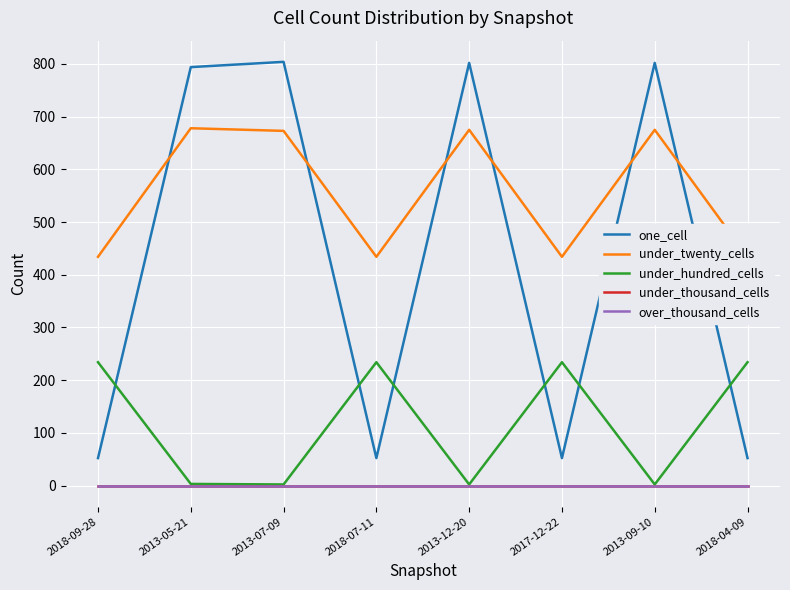

What is the value of the under_hundred_cells point at the 3rd from the left?

2